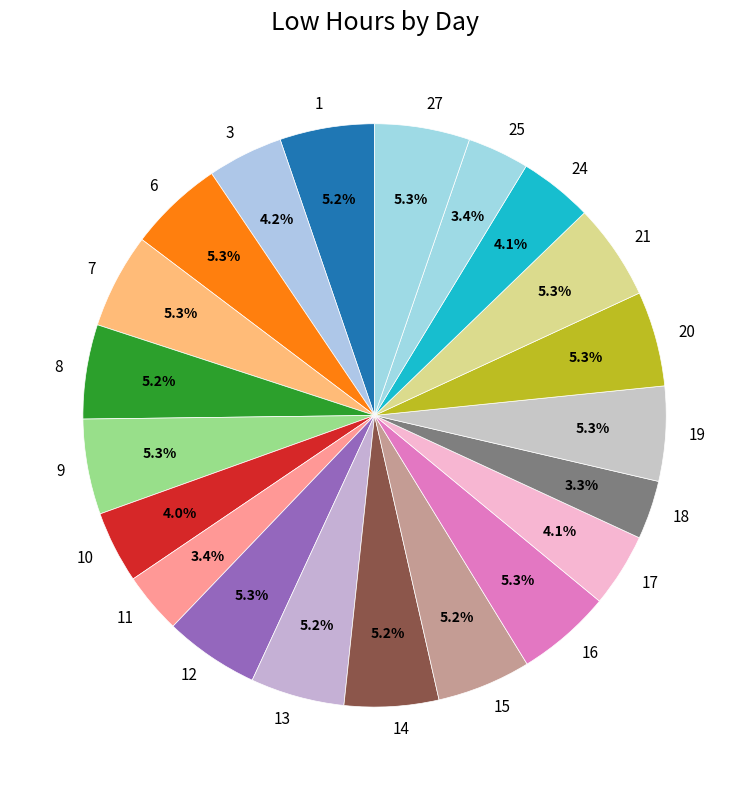

True or false: 20 accounts for 5% of the total.

True